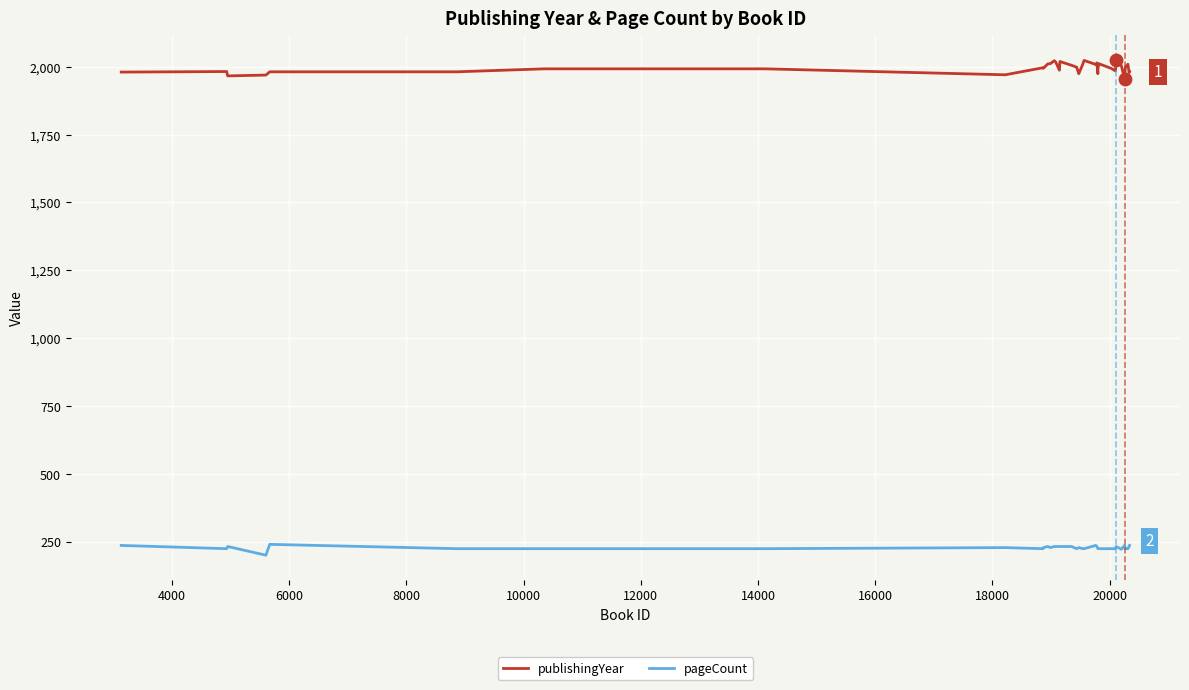

Which series has the largest total across all categories?

publishingYear